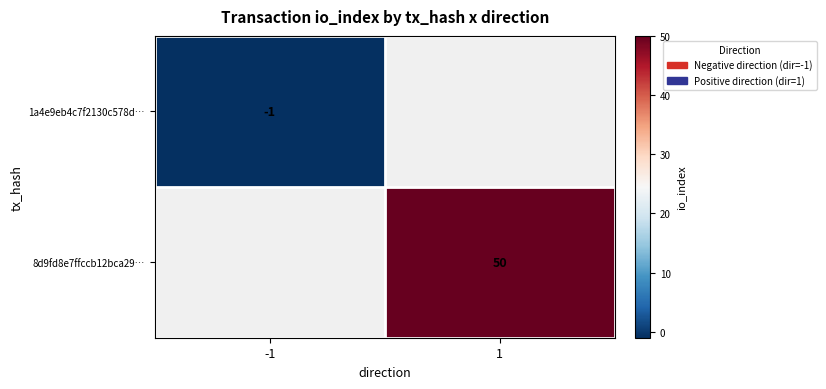

The value of 1a4e9eb4c7f2130c578d… at -1 is 0. True or false?

False